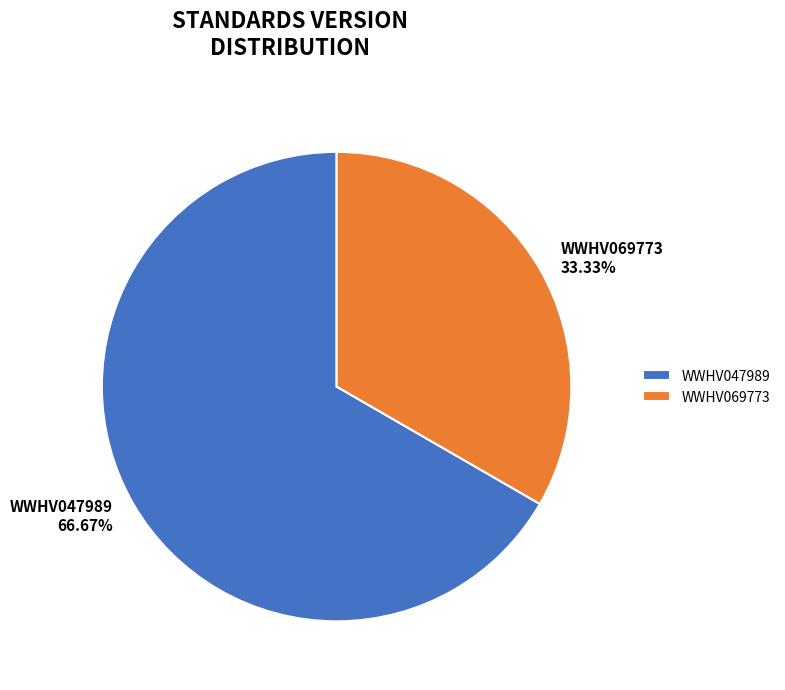

Rank the categories by value from lowest to highest.

WWHV069773, WWHV047989